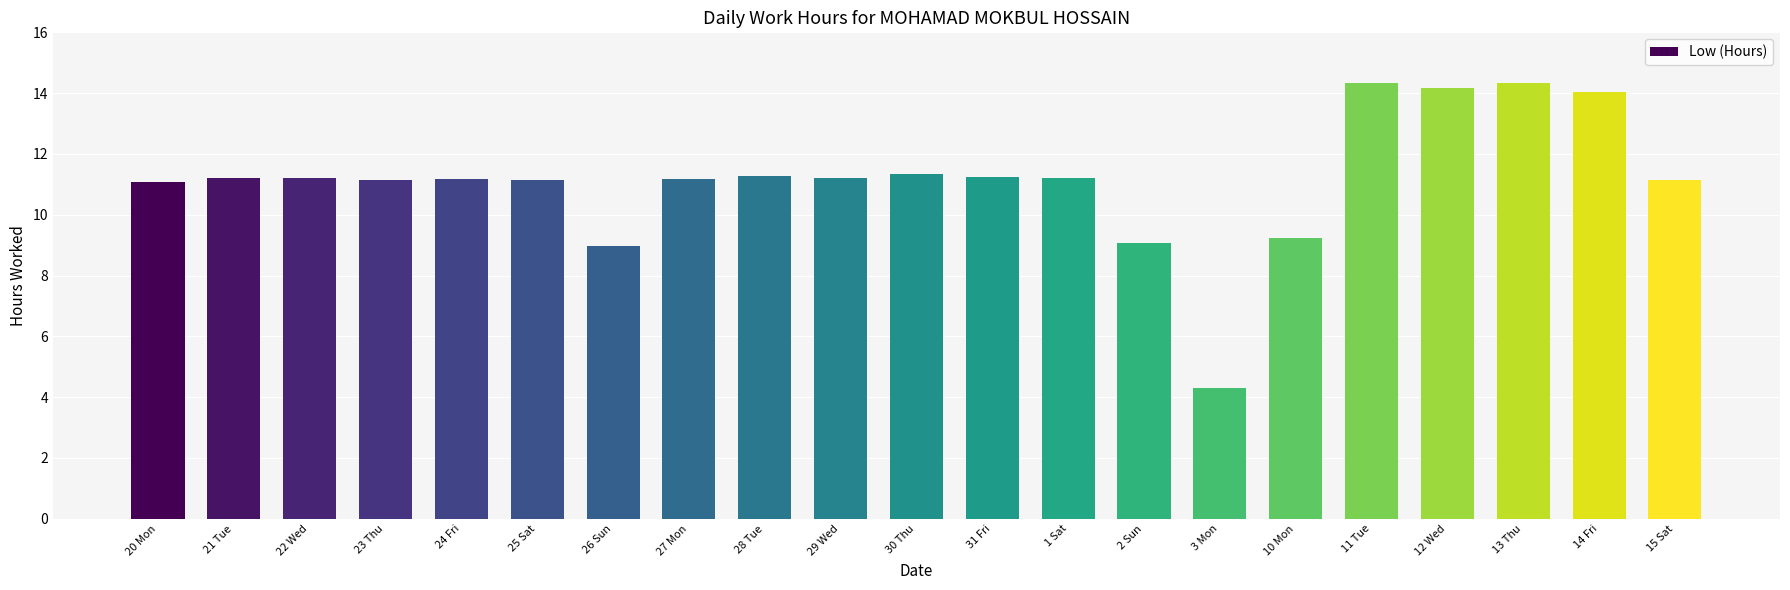

Is it true that the value at 11 Tue is 14.3?

True